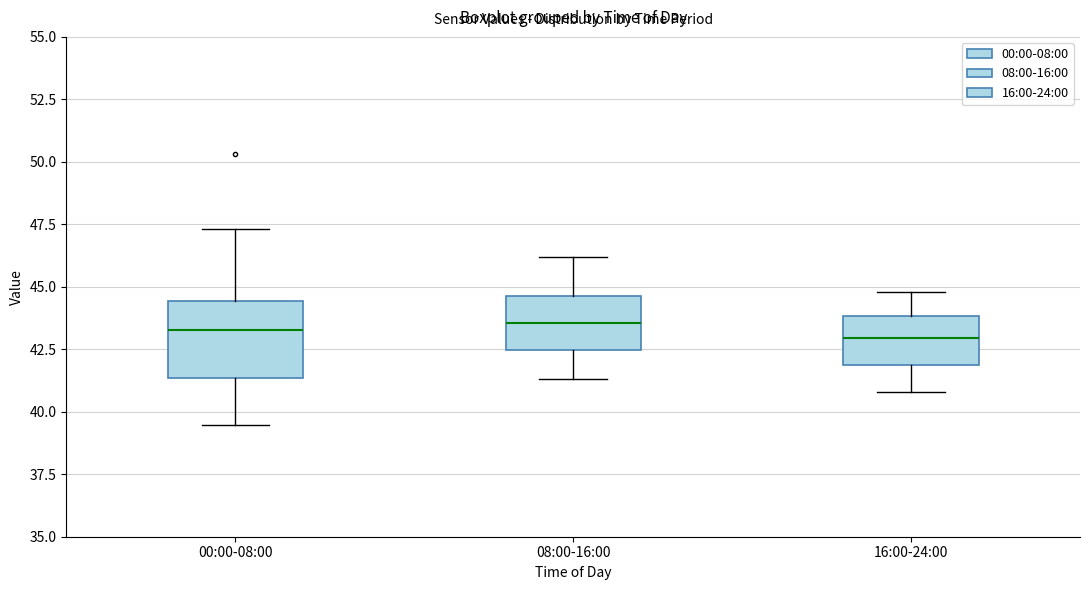

Reading left to right, transcribe this box plot: for each box, give where its median line is, the range the box spans, and where its two whiskers end, as read against the y-axis. The values are not printed on the chart, so give them approximately, as read against the axis.

00:00-08:00: median 43.5, box 41.5 to 44.5, whiskers 39.5 to 47.5
08:00-16:00: median 43.5, box 42.5 to 44.5, whiskers 41.5 to 46.0
16:00-24:00: median 43.0, box 42.0 to 44.0, whiskers 41.0 to 45.0